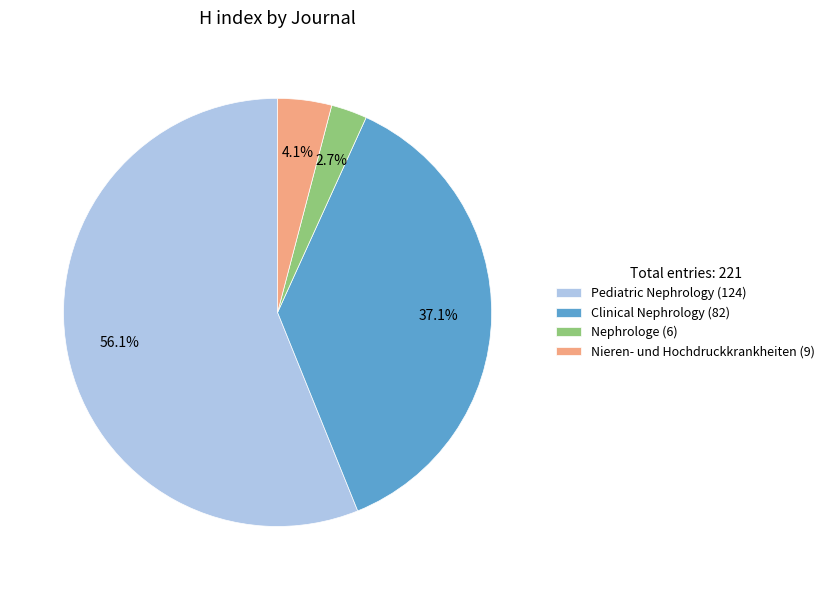

What is the ratio of the value at Nieren- und Hochdruckkrankheiten to the value at Pediatric Nephrology?

0.1